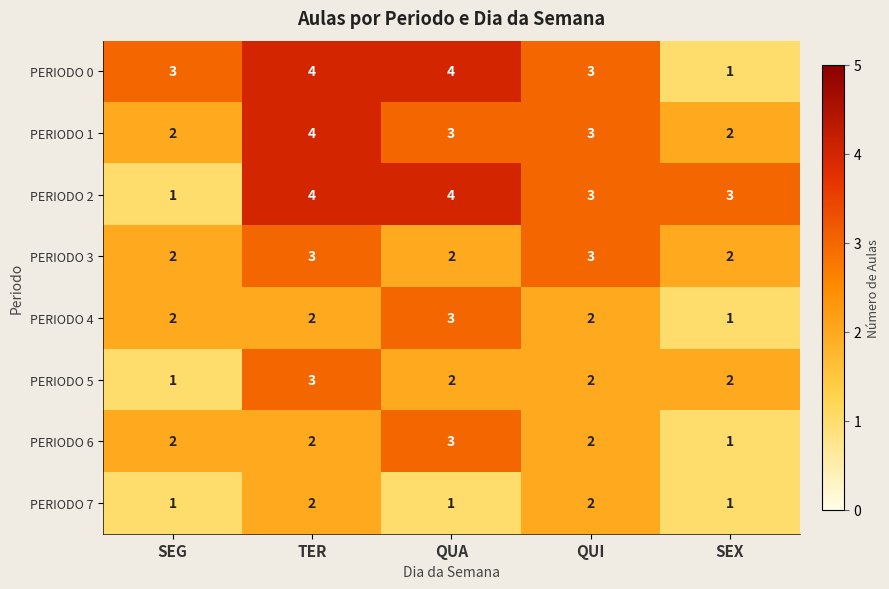

True or false: PERIODO 2 has a value of 3 at SEX.

True